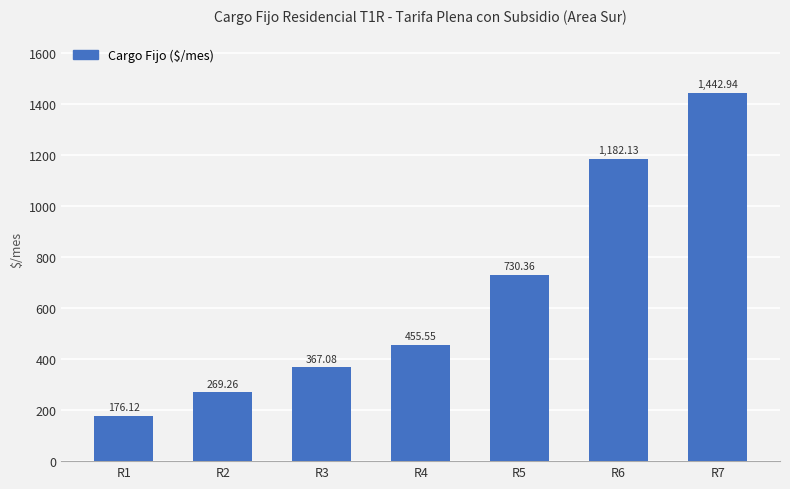

Where is the data nearest to the value 809?

R5